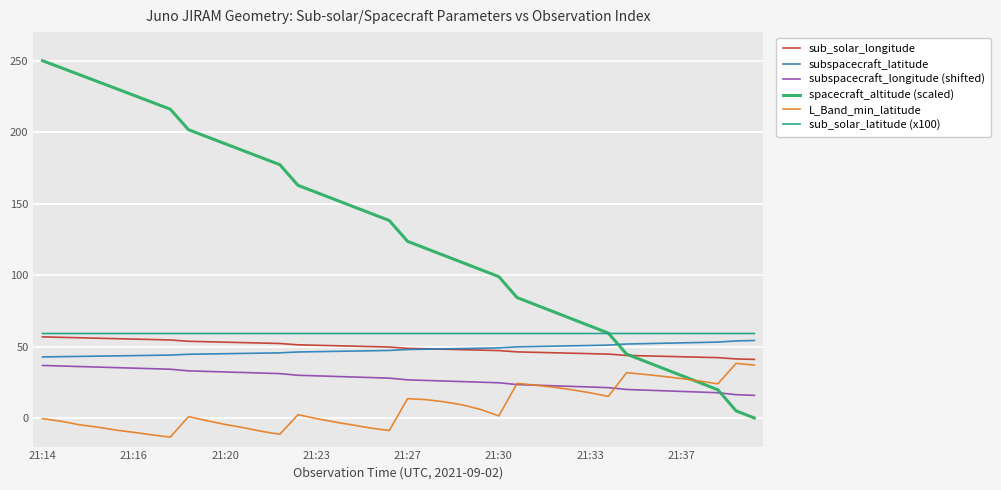

What is the maximum value for subspacecraft_longitude (shifted)?

36.8